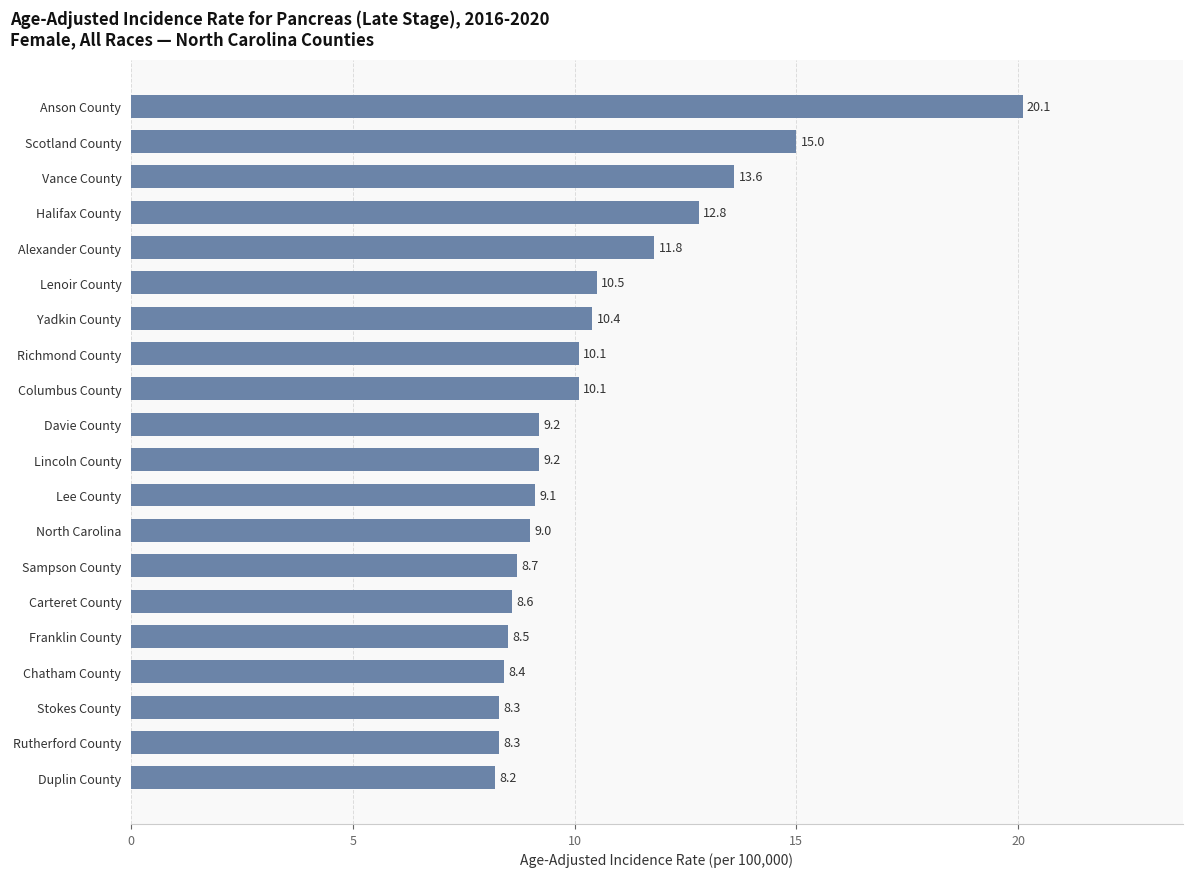

Are the bars grouped side by side (vs. stacked)?

No